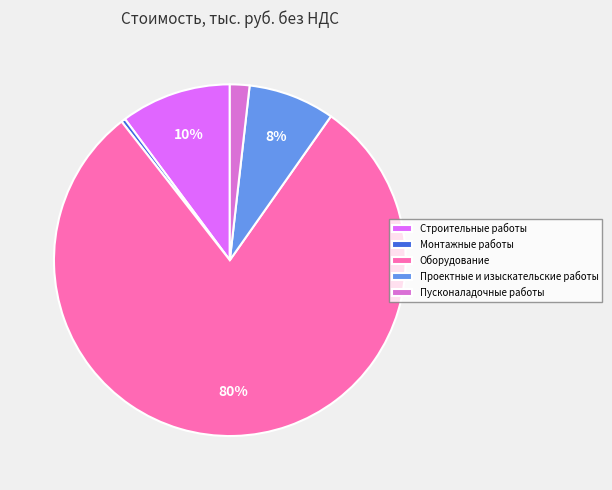

To the nearest percent, what is the difference between the Проектные и изыскательские работы and Строительные работы slice percentages?

2%